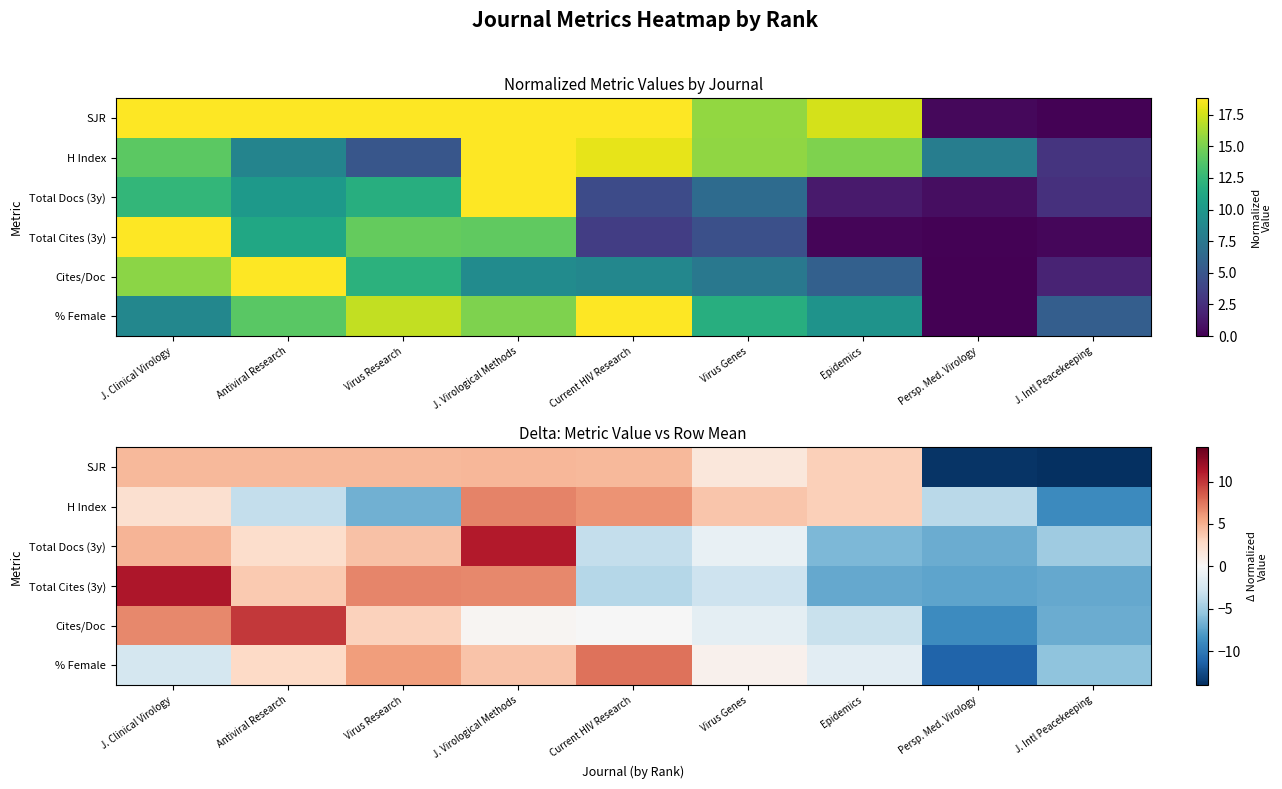

At which category is the sum across all series the highest?

J. Virological Methods